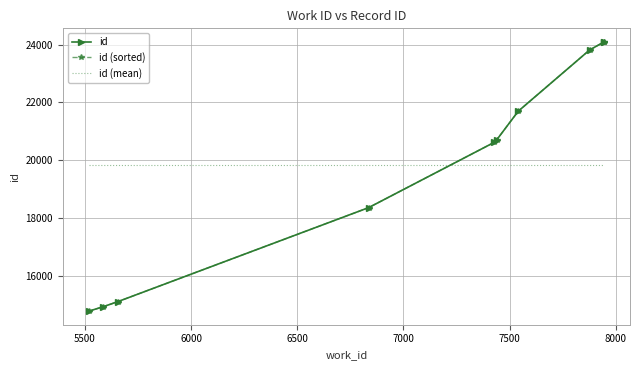

Reading left to right, transcribe all the data shown in this chart.

id: 14775	14934	15108	18359	20619	20699	21696	23813	24096	24097
id (sorted): 14775	14934	15108	18359	20619	20699	21696	23813	24096	24097
id (mean): 19819	19819	19819	19819	19819	19819	19819	19819	19819	19819